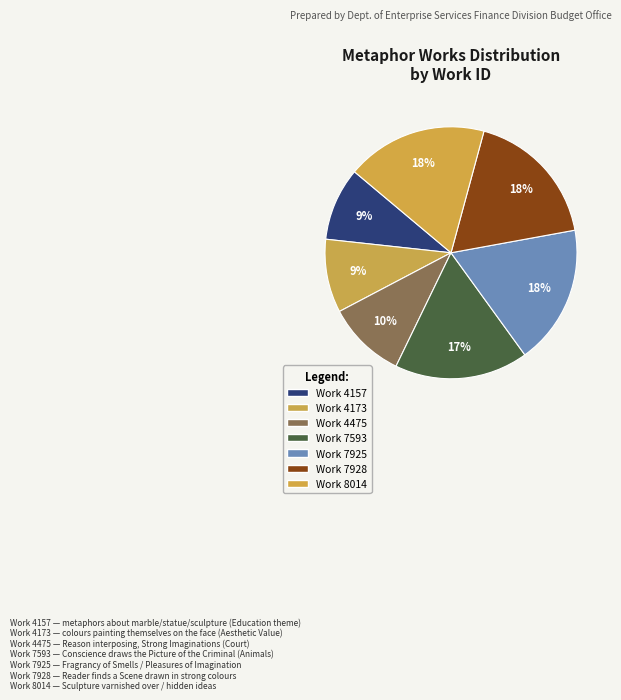

How many slices are in this pie chart?

7